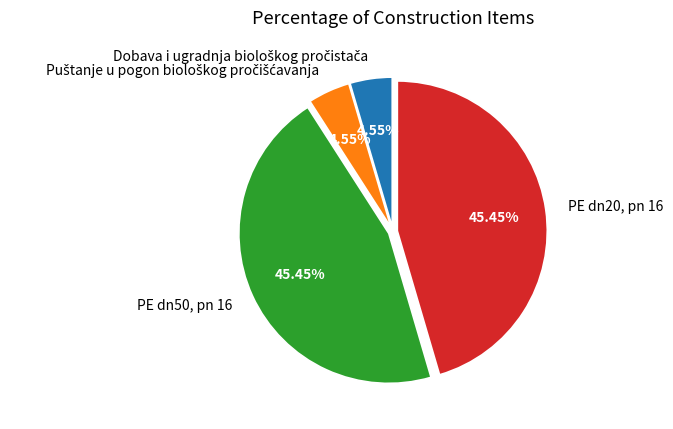

The PE dn50, pn 16 slice represents 45% of the pie. True or false?

True